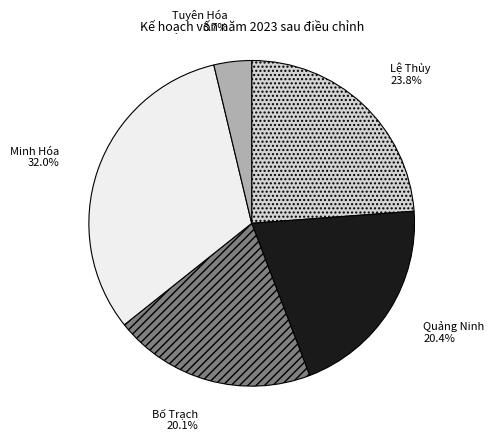

How many slices are in this pie chart?

5